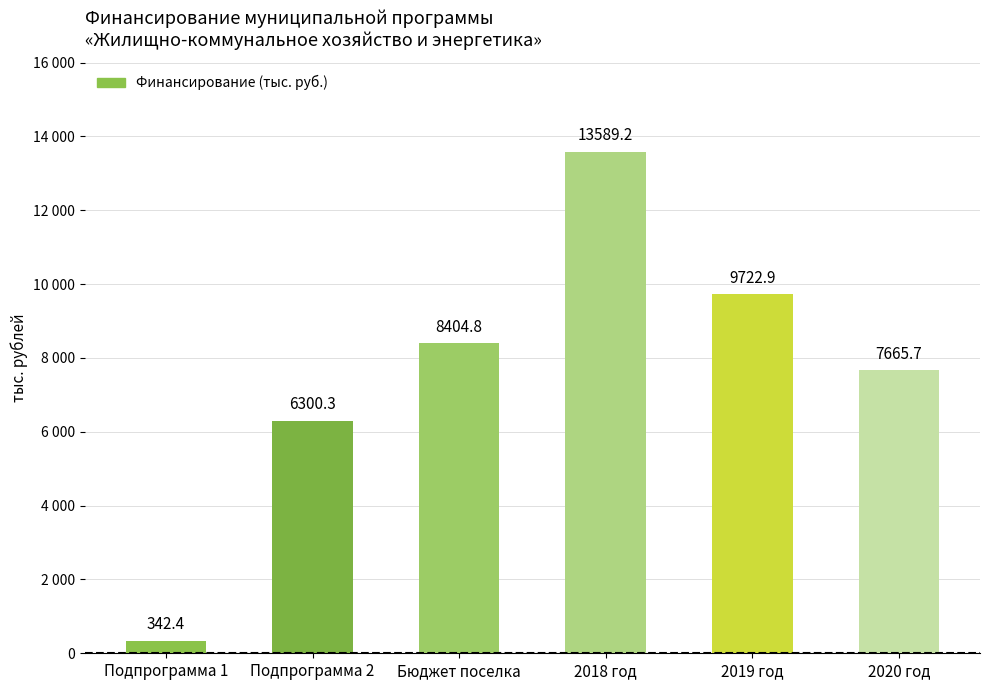

What is the sum of the values at Подпрограмма 2 and 2019 год?

16023.2